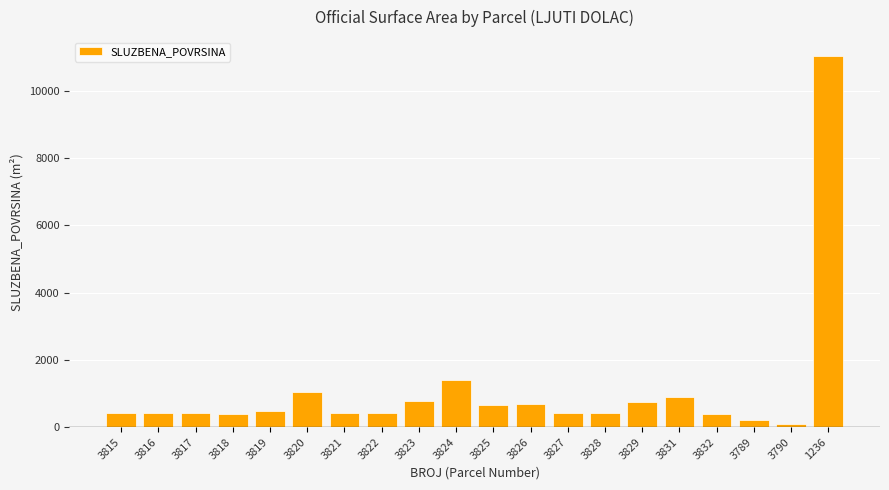

How many data points are less than 427?

10